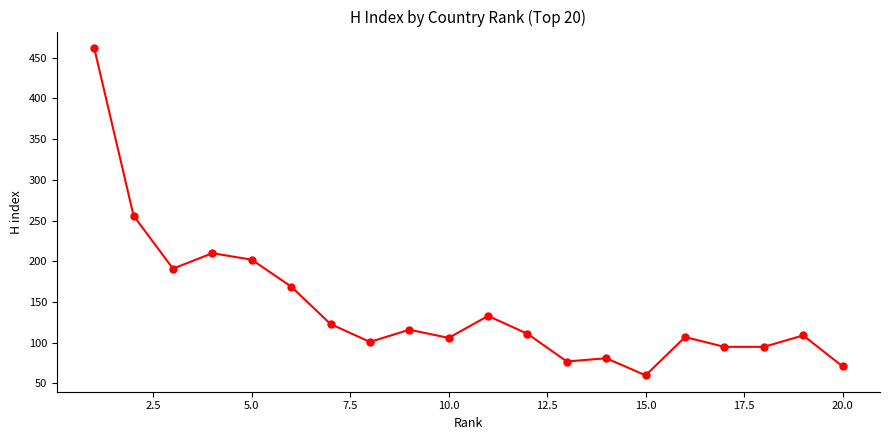

What is the maximum value shown in the chart?

462